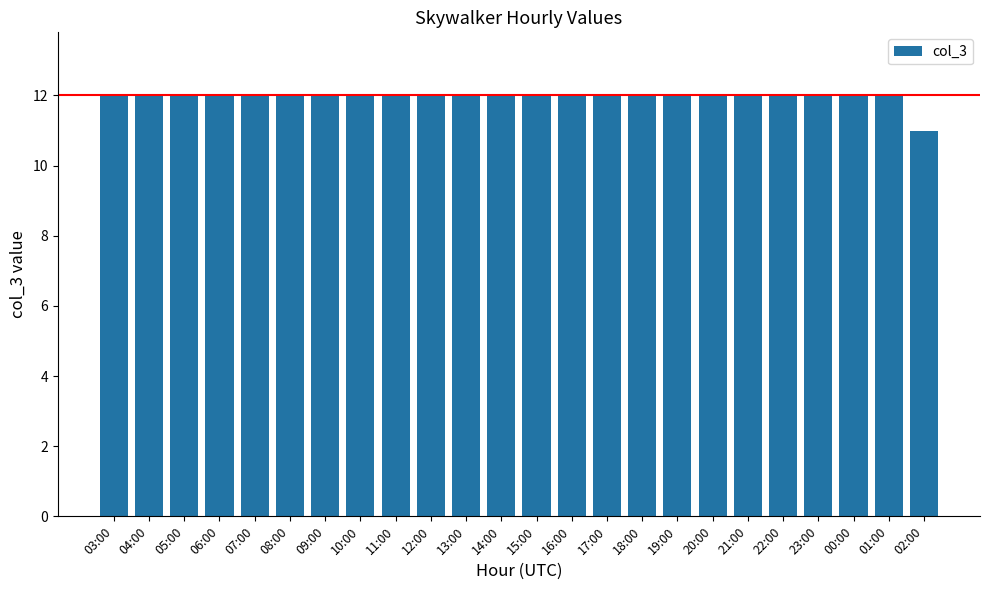

Is it true that the value at 09:00 is 12?

True